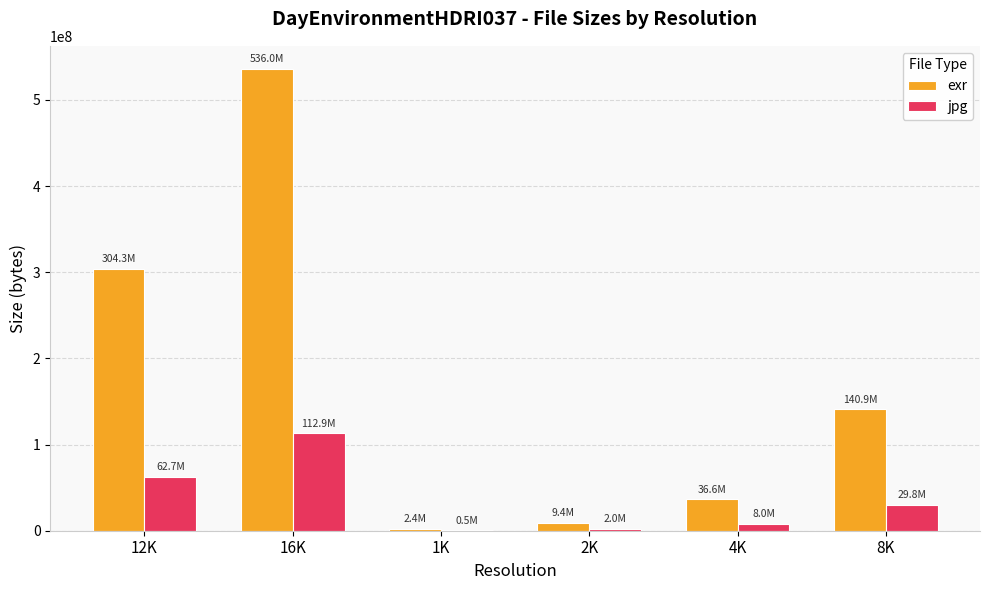

At which category is the sum across all series the highest?

16K